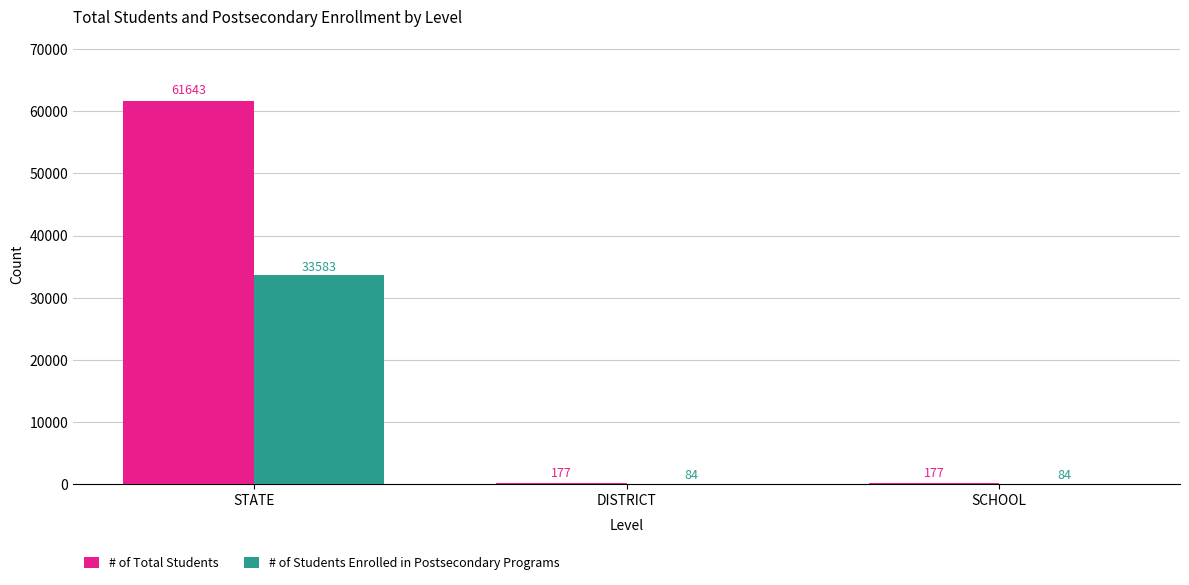

At which label does # of Students Enrolled in Postsecondary Programs reach its peak?

STATE